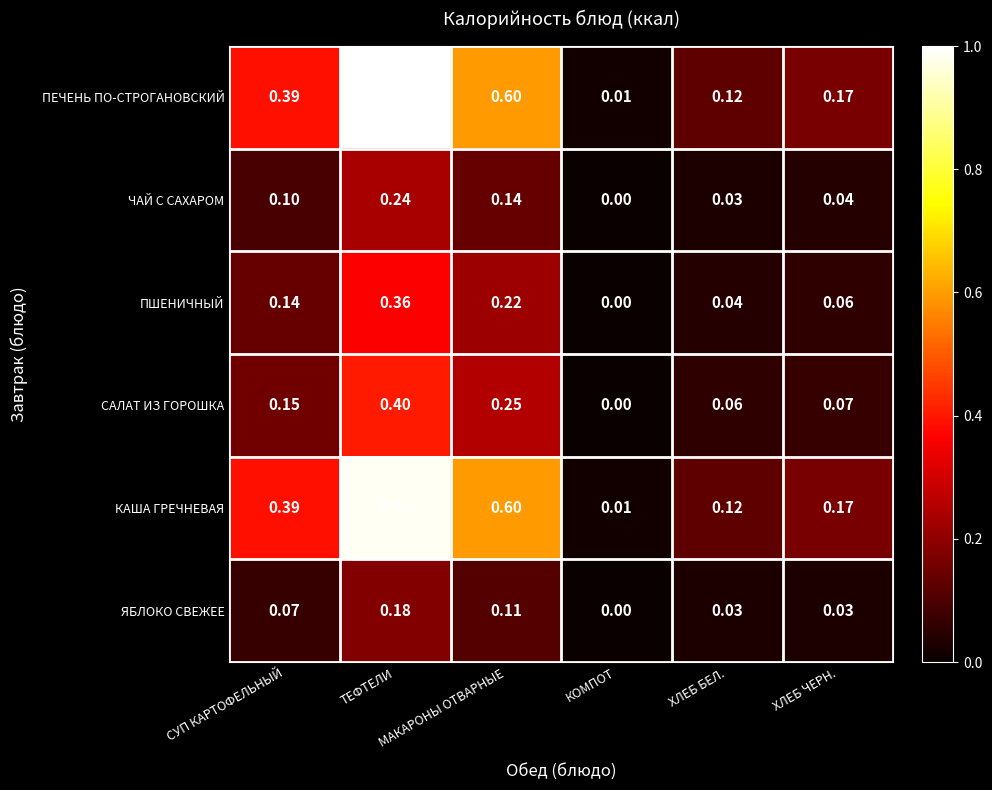

Rank the series by their maximum value, from lowest to highest.

ЯБЛОКО СВЕЖЕЕ, ЧАЙ С САХАРОМ, ПШЕНИЧНЫЙ, САЛАТ ИЗ ГОРОШКА, КАША ГРЕЧНЕВАЯ, ПЕЧЕНЬ ПО-СТРОГАНОВСКИЙ